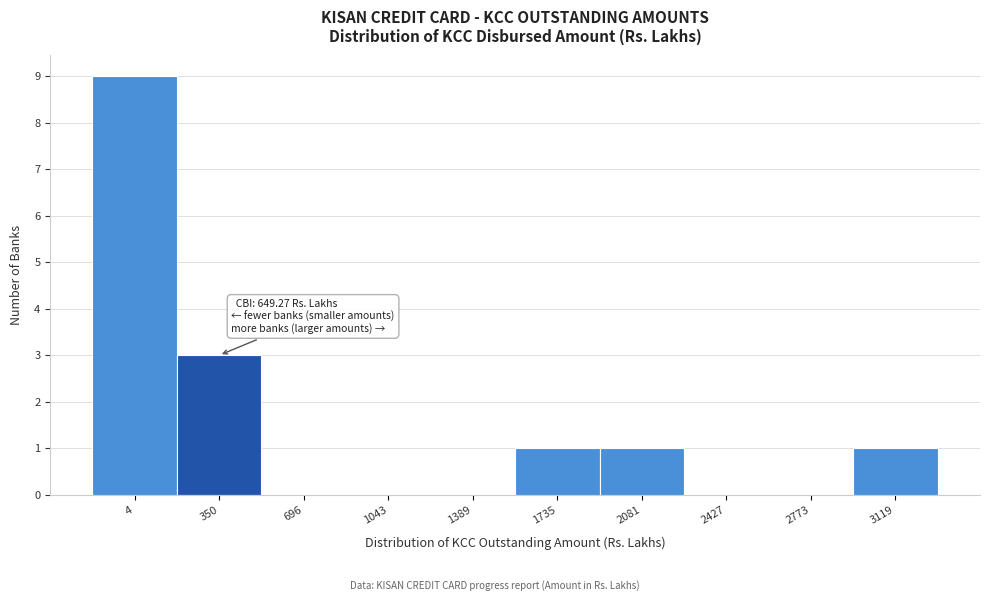

Reading right to left, list all the values displayed in this chart.

3119=1	2773=0	2427=0	2081=1	1735=1	1389=0	1043=0	696=0	350=3	4=9